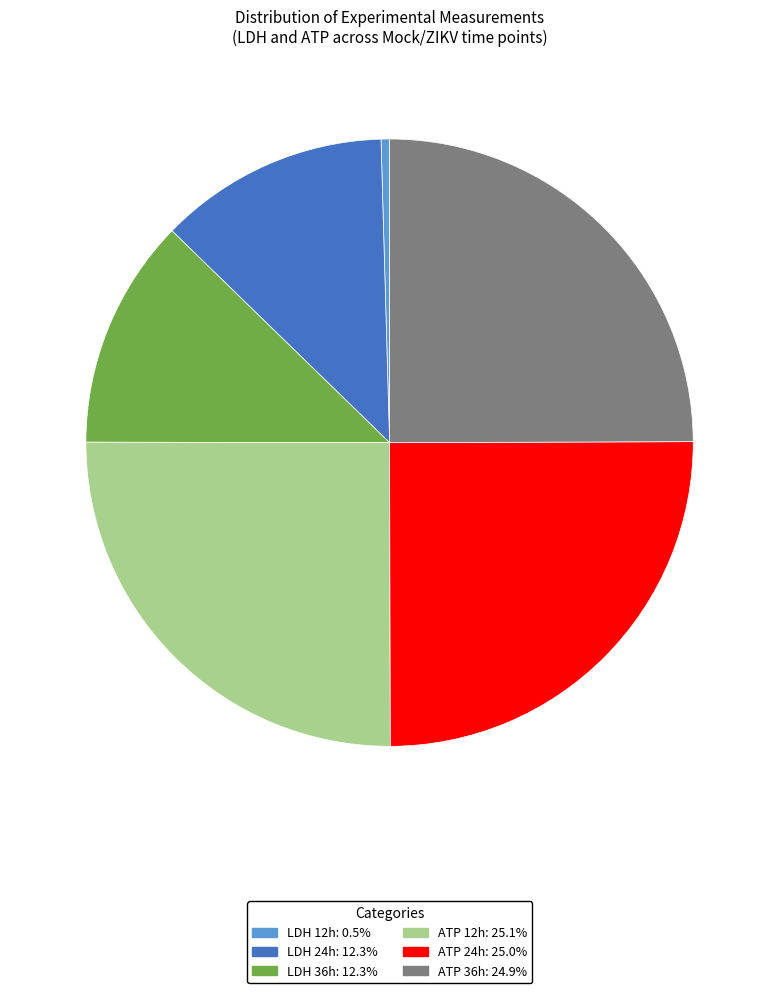

Which has a higher value, LDH 36h or ATP 24h?

ATP 24h